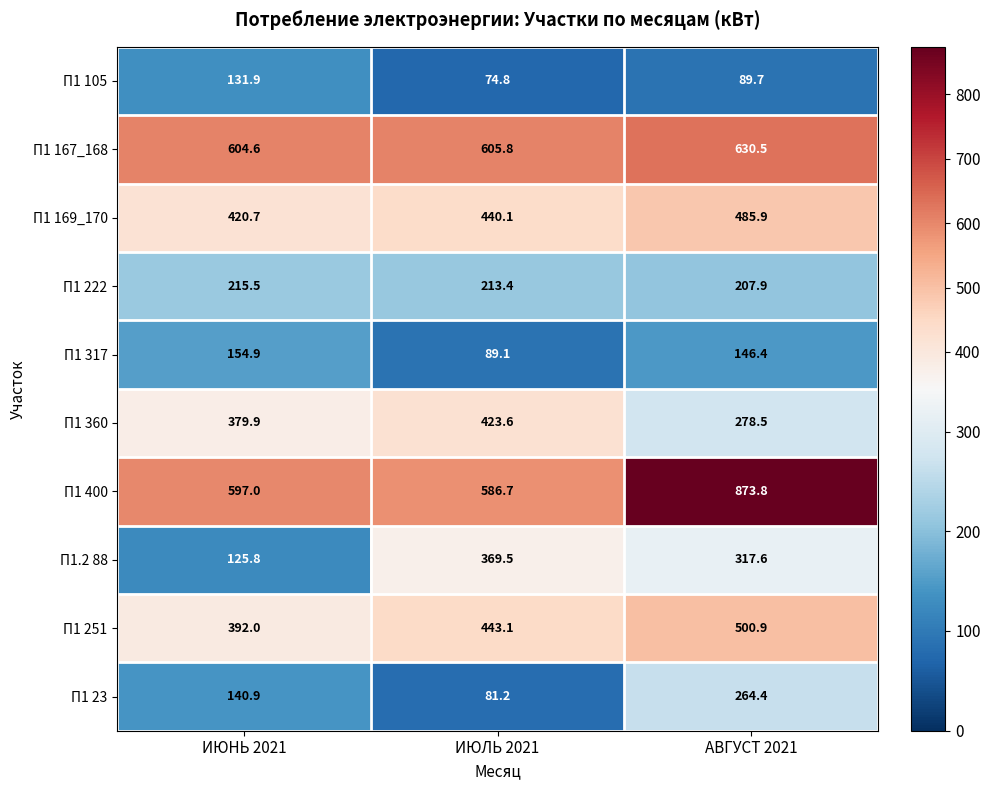

What is the lowest value of the П1 105 series?

74.8